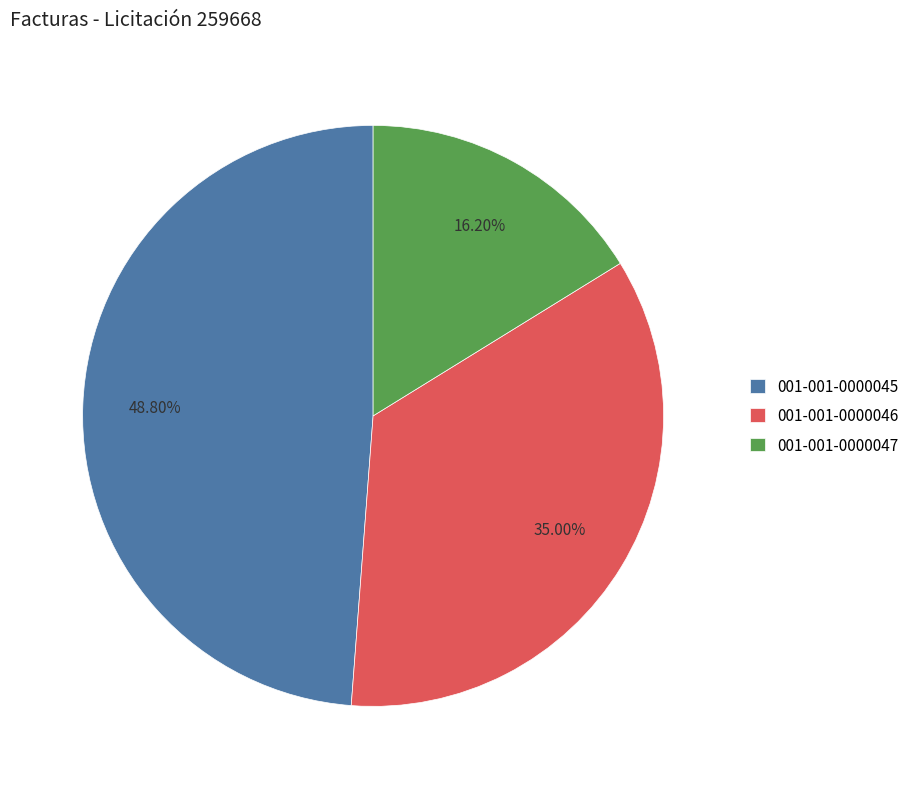

What is the smallest slice in the pie chart?

001-001-0000047